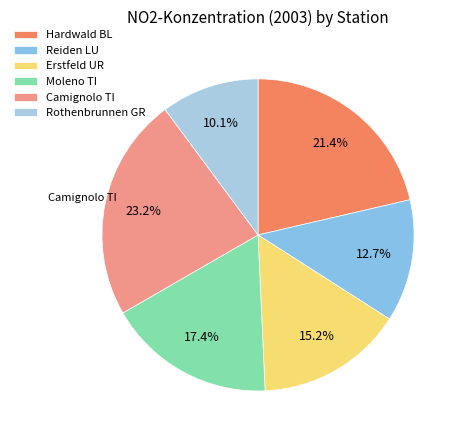

How many segments does this pie chart have?

6